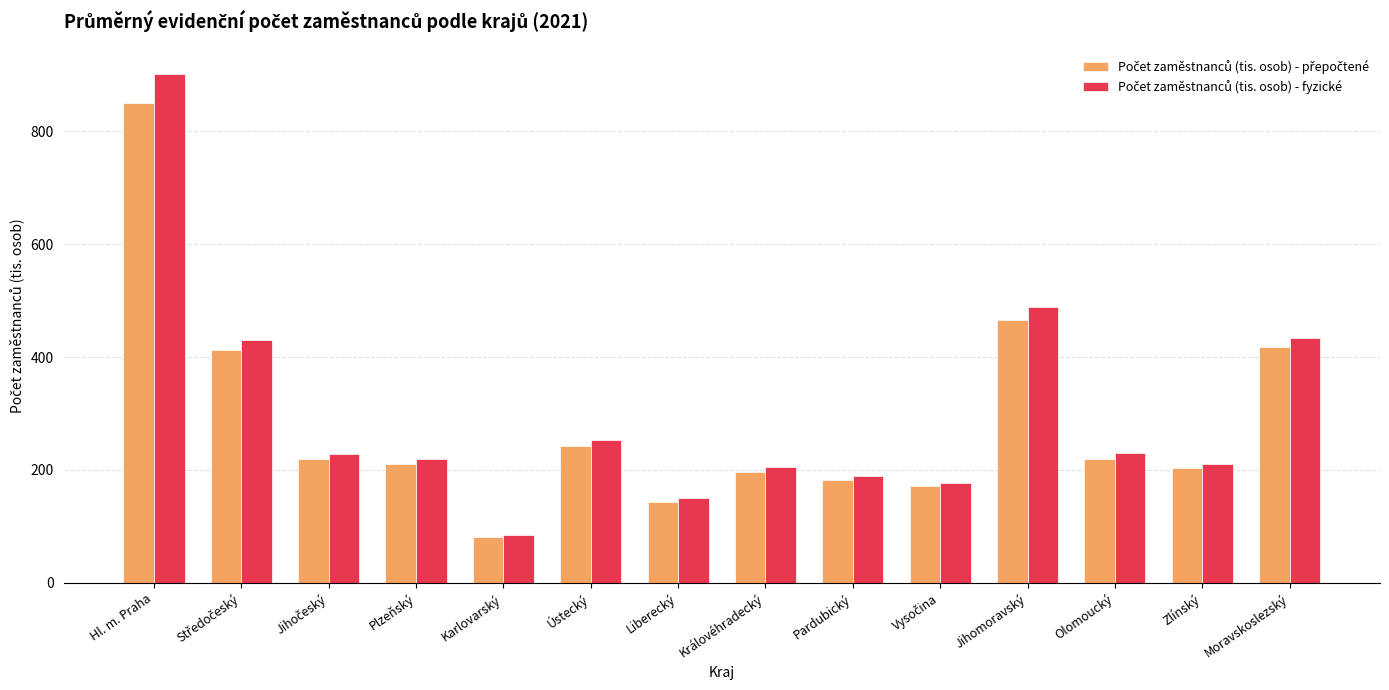

At which category is the sum across all series the highest?

Hl. m. Praha